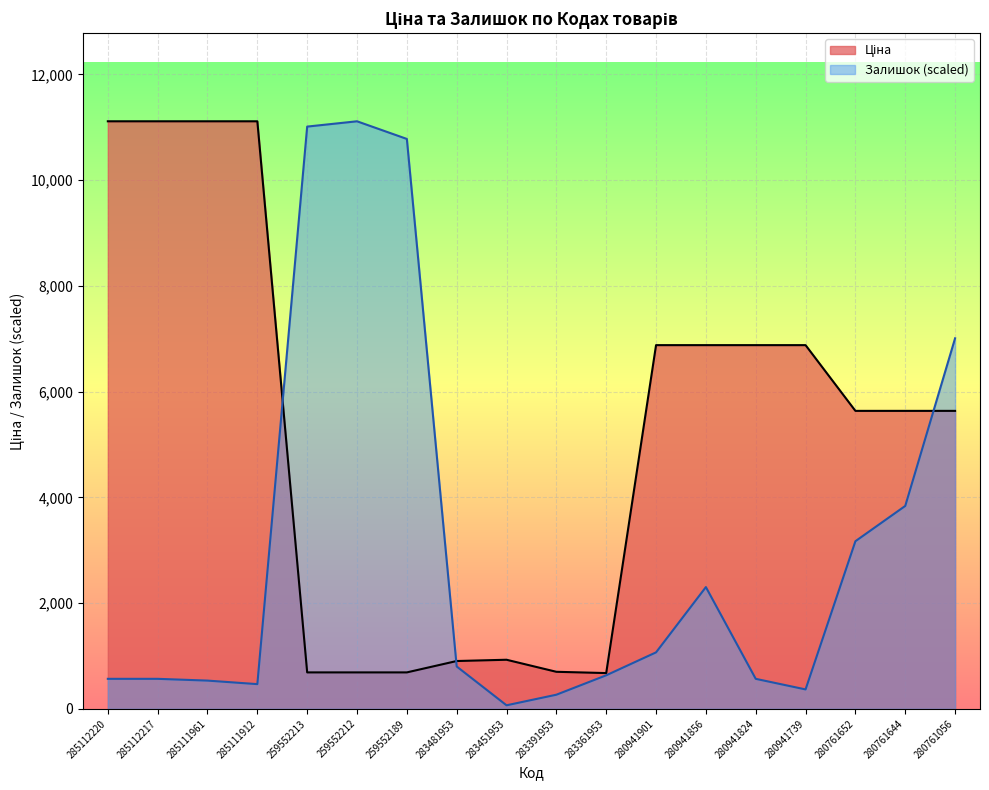

At which category does Залишок reach its first local valley?

285111912